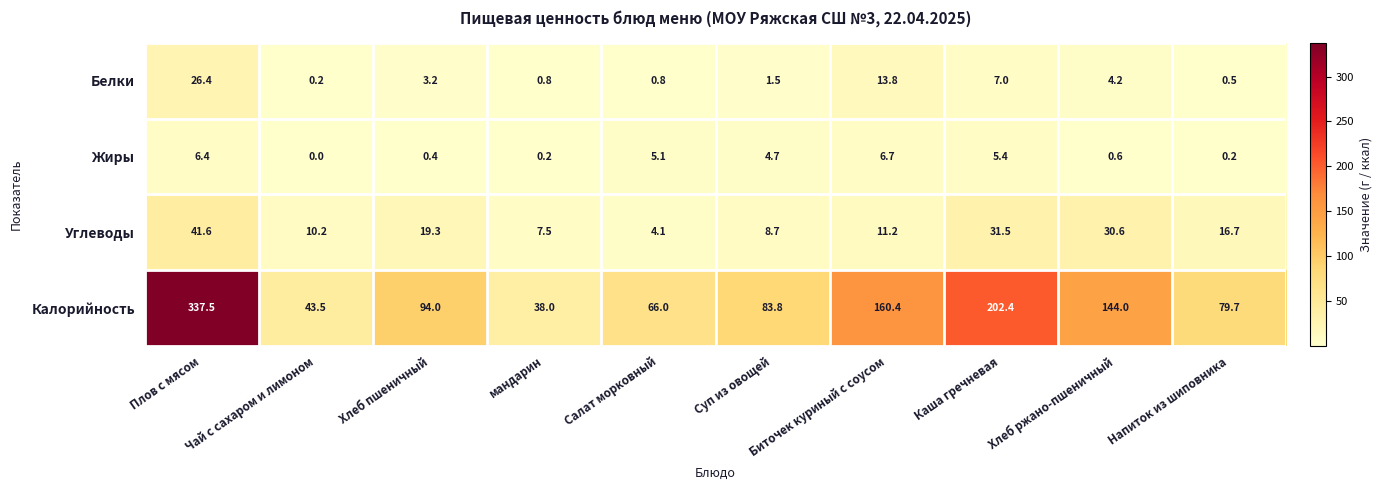

Rank the series at Хлеб ржано-пшеничный from highest to lowest value.

Калорийность, Углеводы, Белки, Жиры